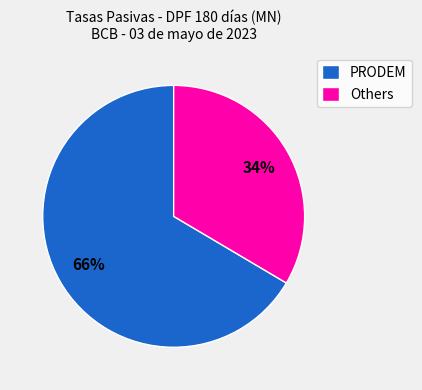

Which slice represents more than half of the pie?

PRODEM